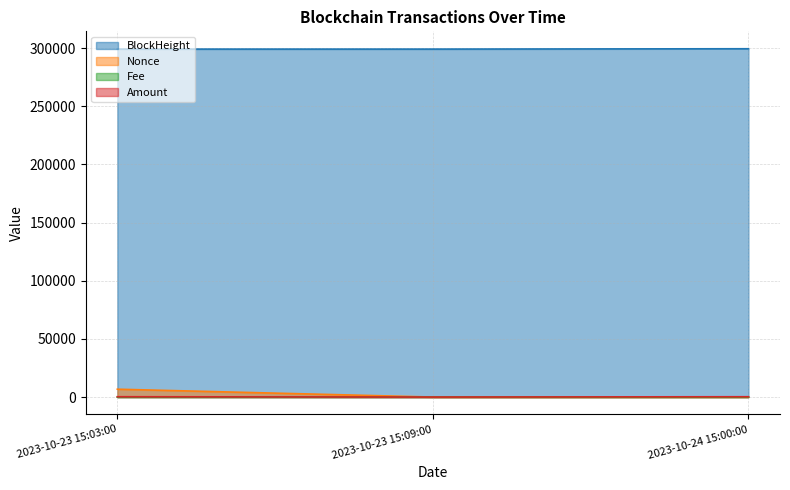

Reading left to right, extract all data points from this chart.

BlockHeight: 2023-10-23 15:03:00=299157.0	2023-10-23 15:09:00=299159.0	2023-10-24 15:00:00=299462.0
Nonce: 2023-10-23 15:03:00=6752.0	2023-10-23 15:09:00=0.0	2023-10-24 15:00:00=1.0
Fee: 2023-10-23 15:03:00=0.0	2023-10-23 15:09:00=0.0	2023-10-24 15:00:00=0.2
Amount: 2023-10-23 15:03:00=275.3	2023-10-23 15:09:00=0.0	2023-10-24 15:00:00=274.1